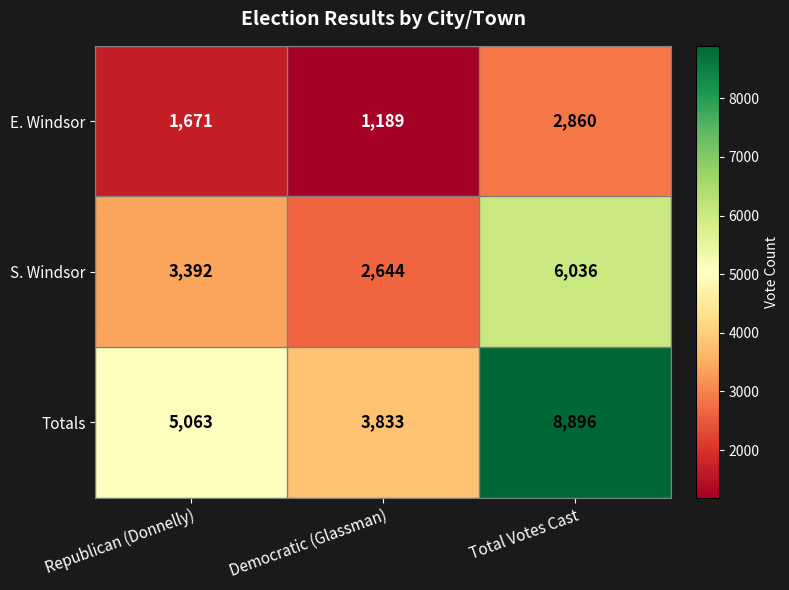

Reading right to left, extract all data points from this chart.

E. Windsor: 2860	1189	1671
S. Windsor: 6036	2644	3392
Totals: 8896	3833	5063